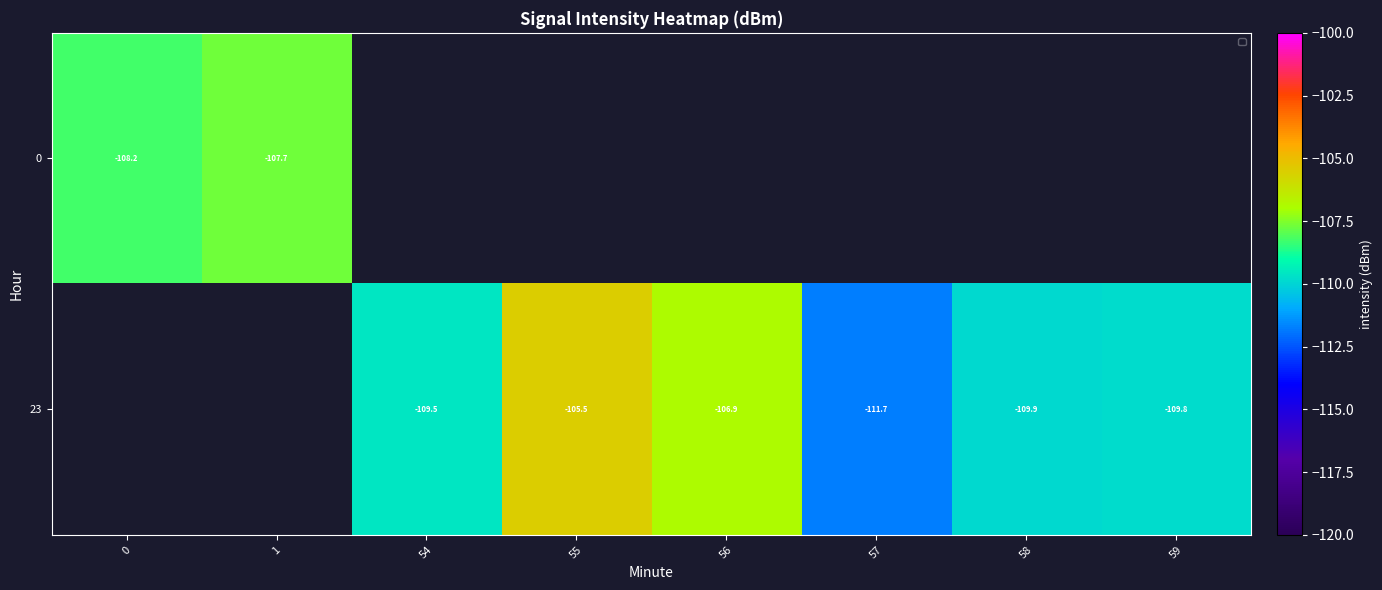

Is the value of 23 at 54 greater than the value of 0 at 0?

No